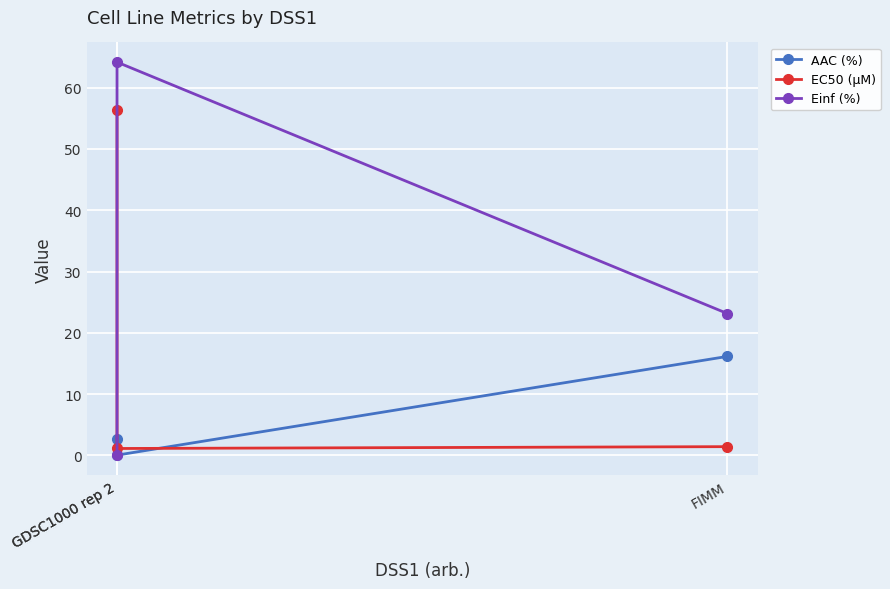

True or false: AAC (%) has a value of 21.2 at FIMM.

False